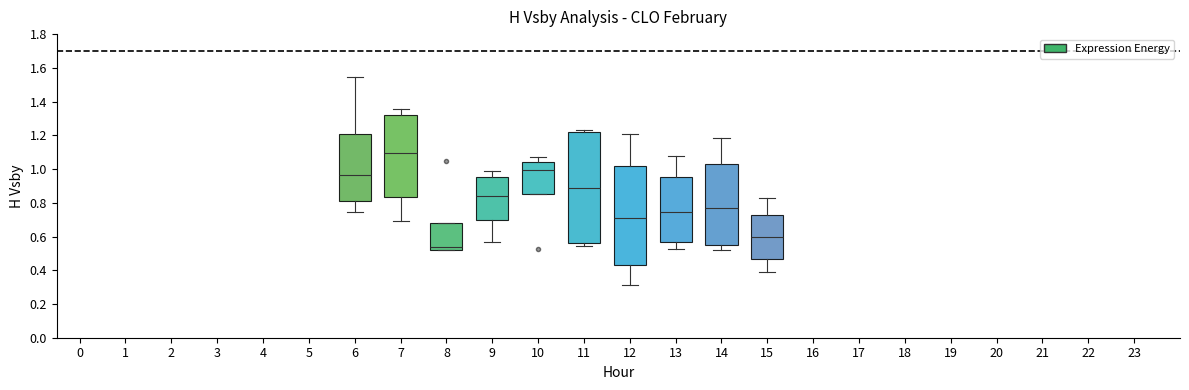

Reading left to right, read every box against the y-axis: the position of its median line, the range the box covers, and the ends of its whiskers. The values are not printed on the chart, so give them approximately, as read against the axis.

6: median 0.96, box 0.80 to 1.20, whiskers 0.74 to 1.54
7: median 1.10, box 0.84 to 1.32, whiskers 0.70 to 1.36
8: median 0.54, box 0.52 to 0.68, whiskers 0.52 to 0.68
9: median 0.84, box 0.70 to 0.96, whiskers 0.56 to 0.98
10: median 1.00, box 0.86 to 1.04, whiskers 0.86 to 1.08
11: median 0.88, box 0.56 to 1.22, whiskers 0.54 to 1.24
12: median 0.72, box 0.42 to 1.02, whiskers 0.32 to 1.20
13: median 0.74, box 0.56 to 0.96, whiskers 0.52 to 1.08
14: median 0.78, box 0.56 to 1.04, whiskers 0.52 to 1.18
15: median 0.60, box 0.46 to 0.74, whiskers 0.38 to 0.82